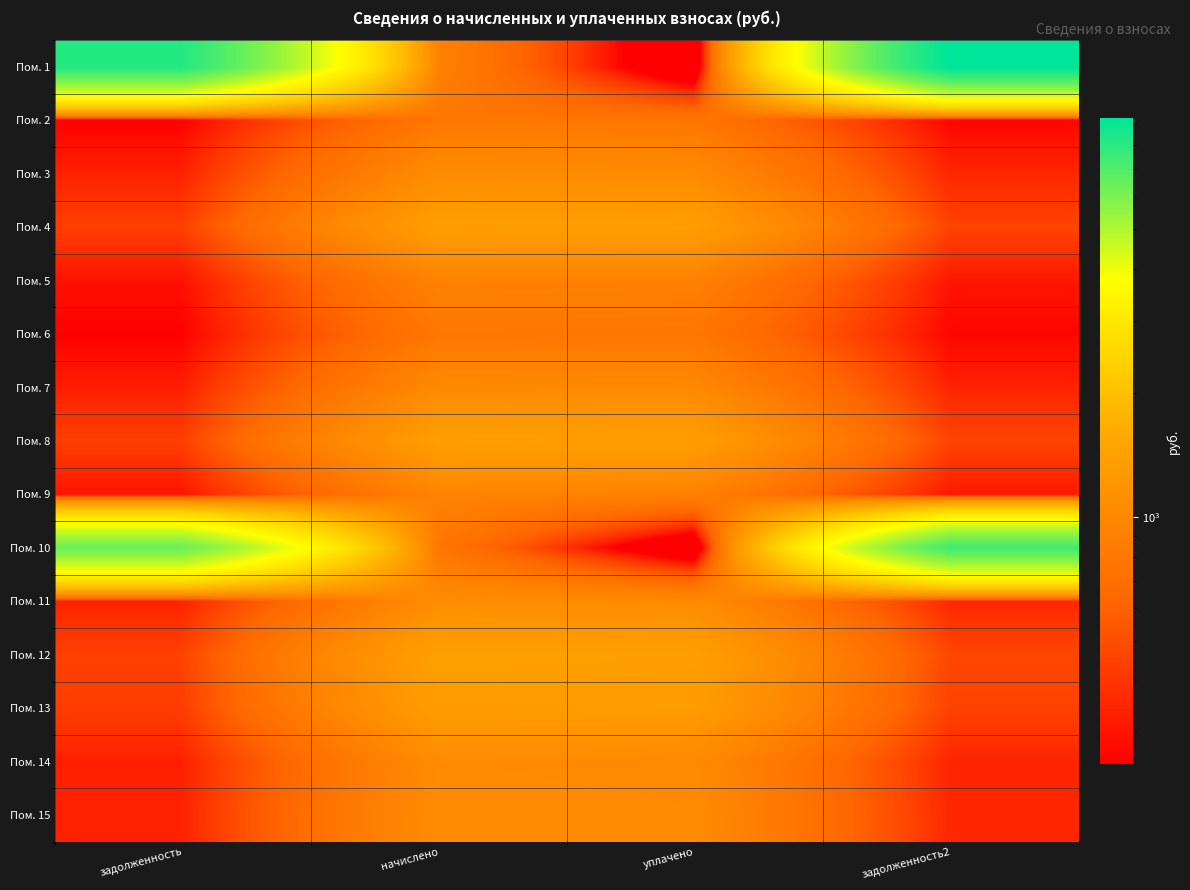

At задолженность2, list the series in order from smallest to largest.

Пом. 2, Пом. 6, Пом. 5, Пом. 9, Пом. 7, Пом. 14, Пом. 3, Пом. 15, Пом. 11, Пом. 13, Пом. 4, Пом. 8, Пом. 12, Пом. 10, Пом. 1